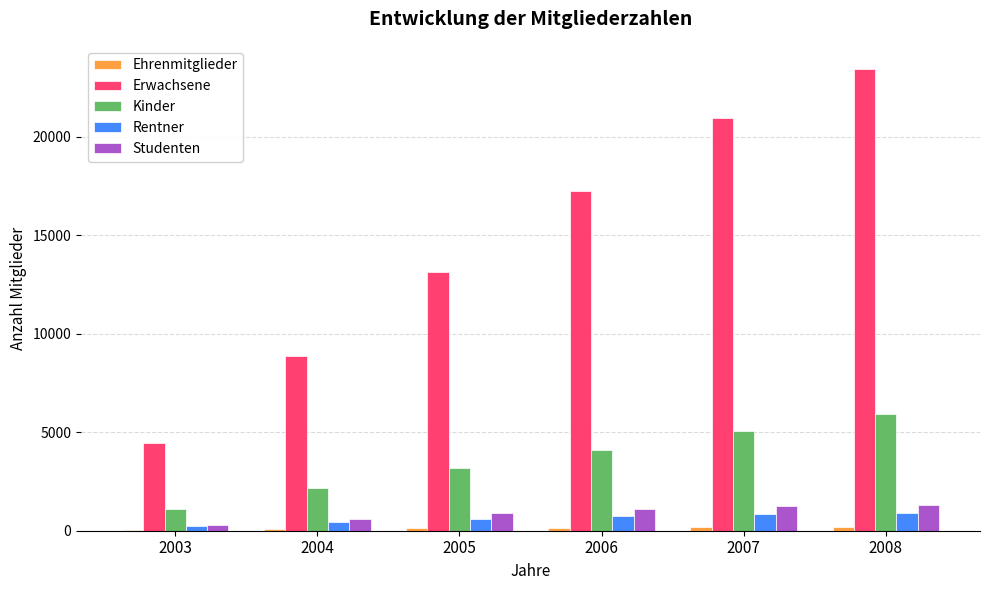

Which series has the largest range (max minus min)?

Erwachsene